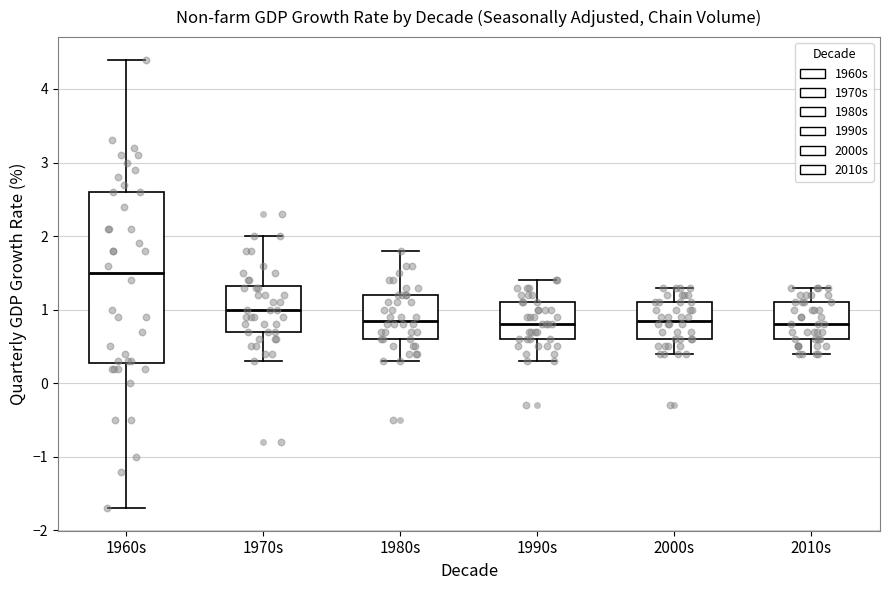

Which box has the highest median line?

1960s